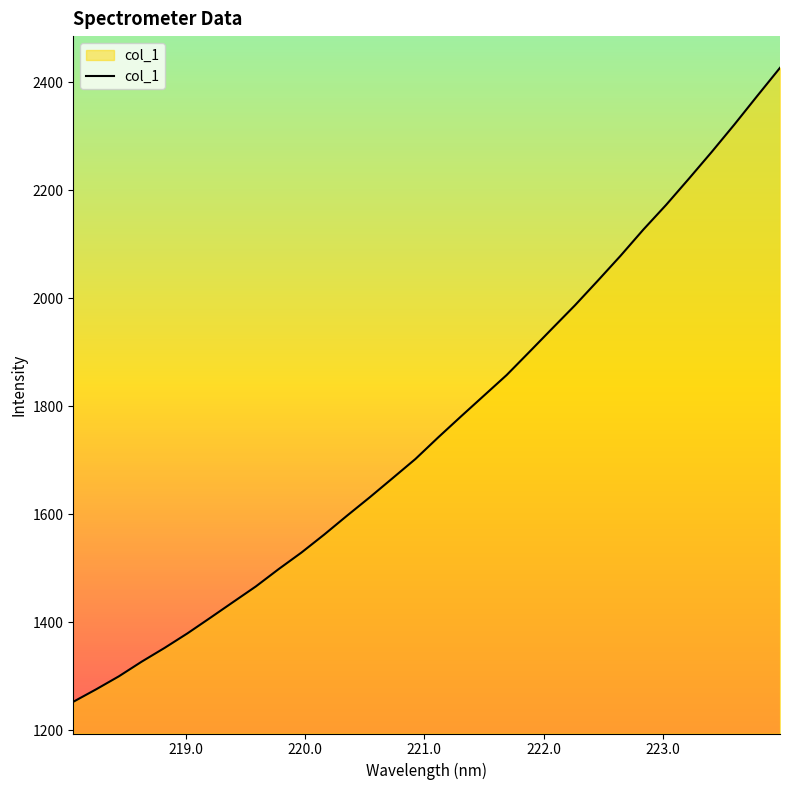

What is the greatest value displayed?

2426.7